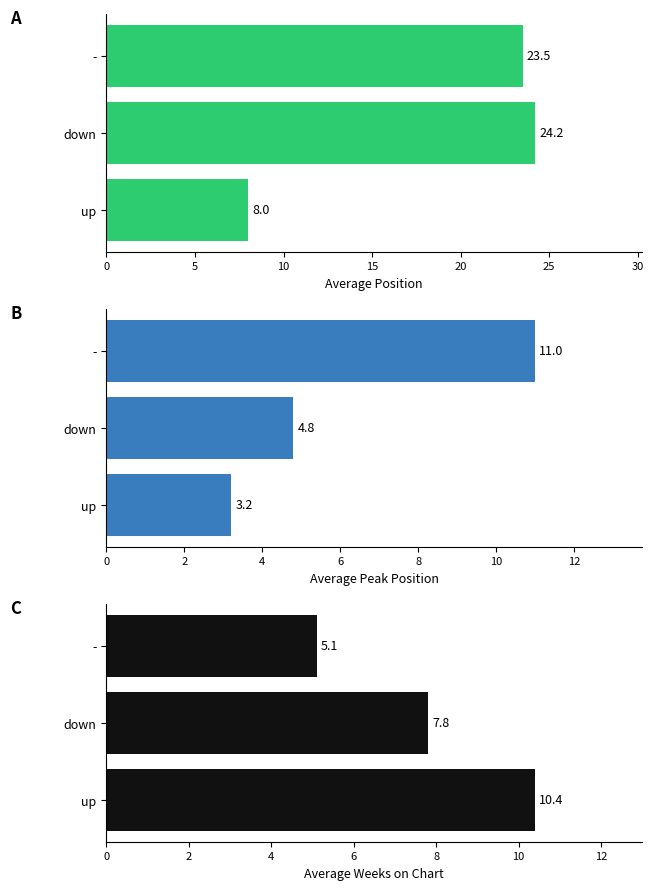

What is the smallest value displayed?

3.2